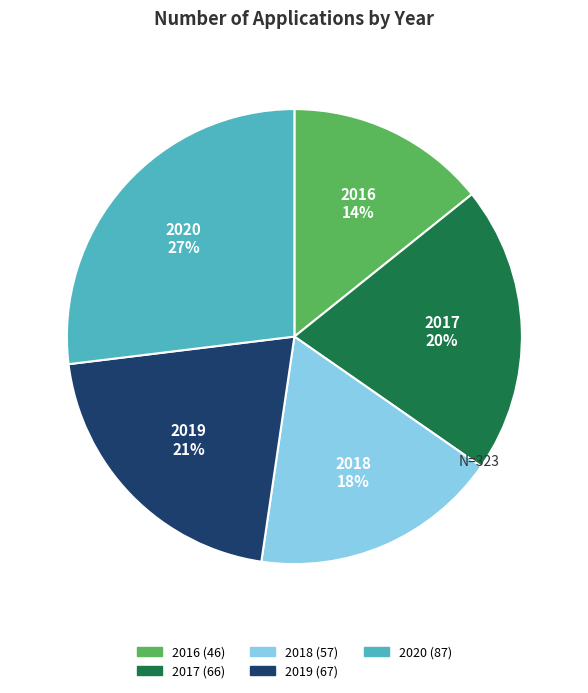

True or false: 2018 accounts for 18% of the total.

True